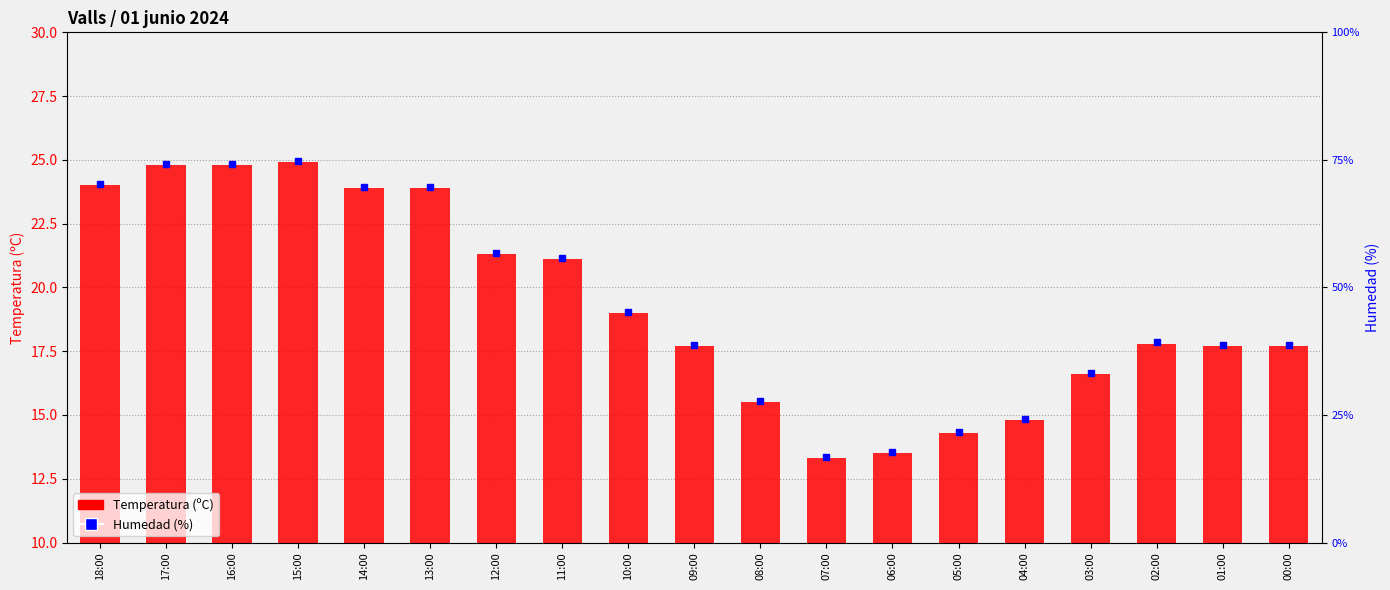

What position from the left is 14:00?

5